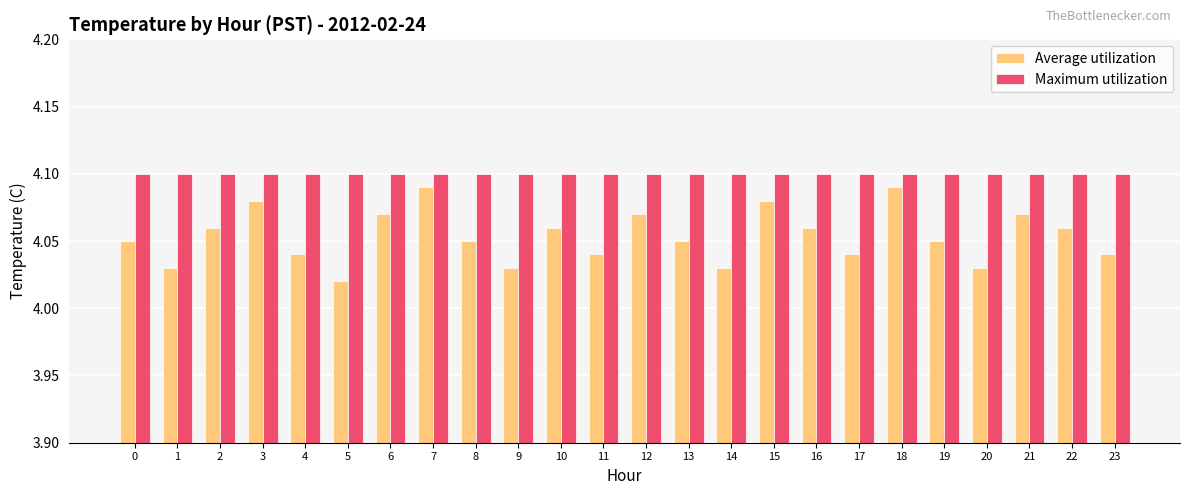

Is the value of Maximum utilization at 22 greater than the value of Average utilization at 18?

Yes